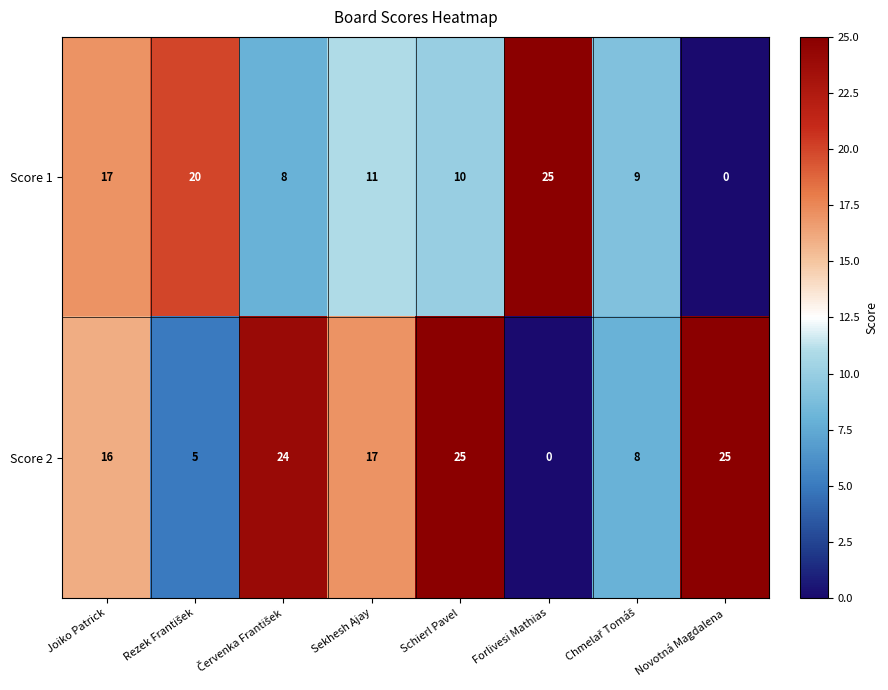

At which category is the sum across all series the highest?

Schierl Pavel